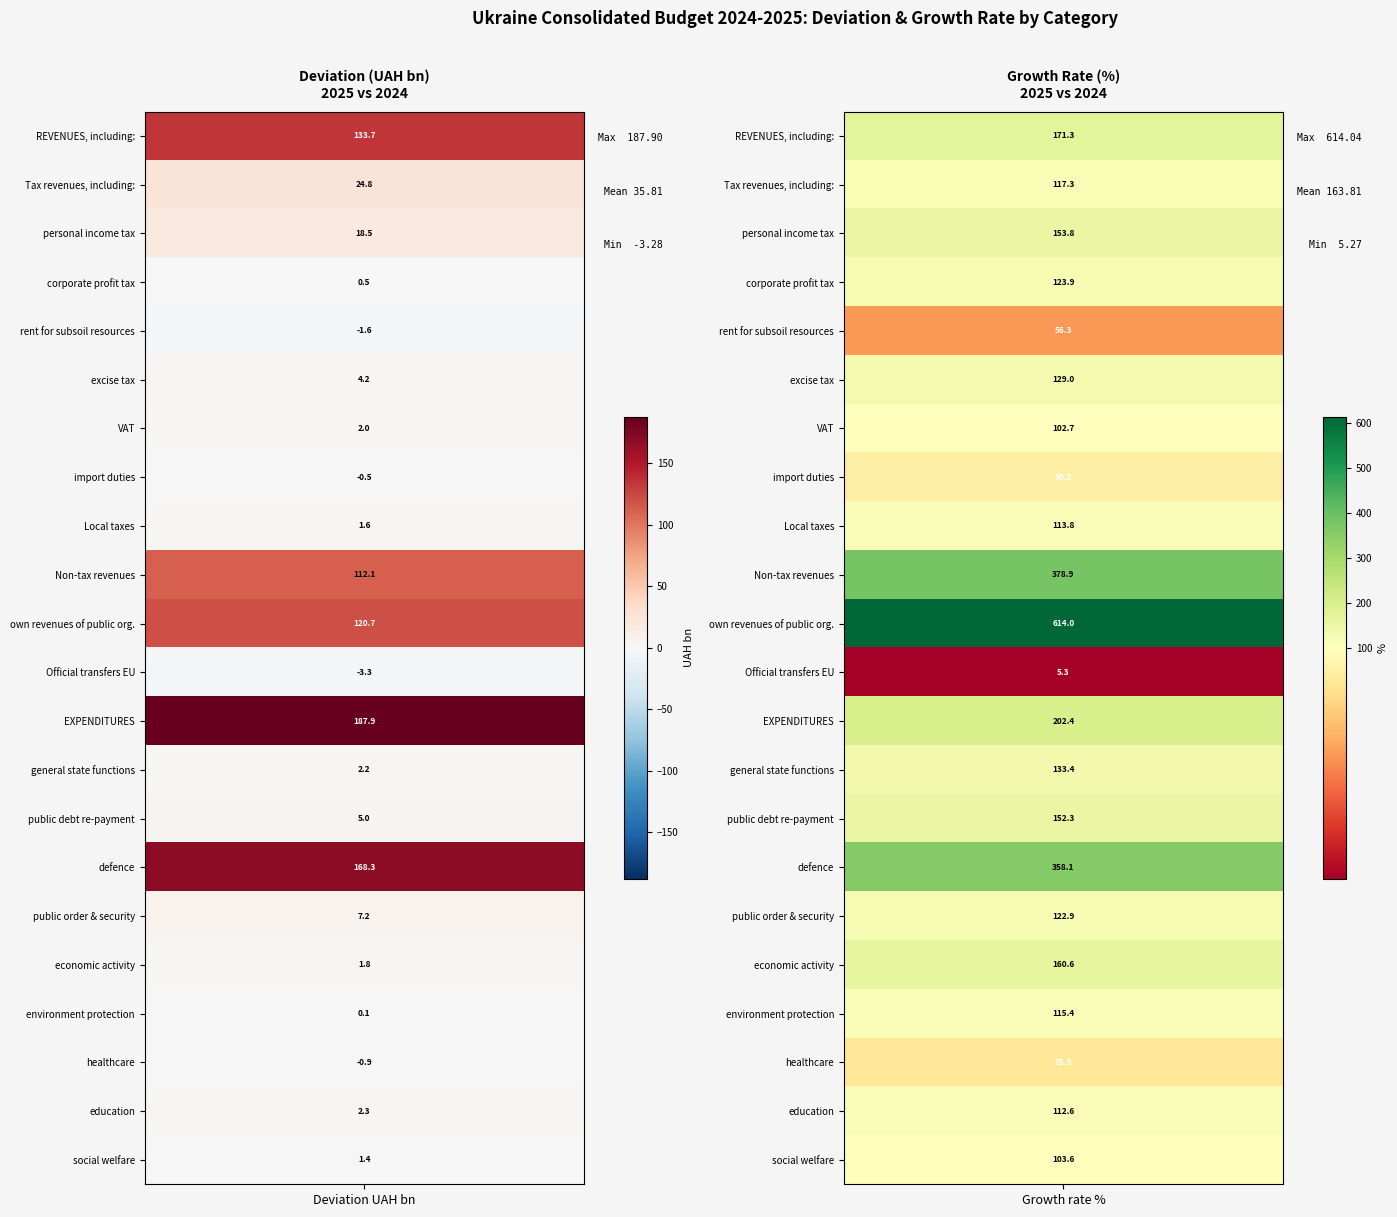

How many negative values does the Official transfers EU series have?

1